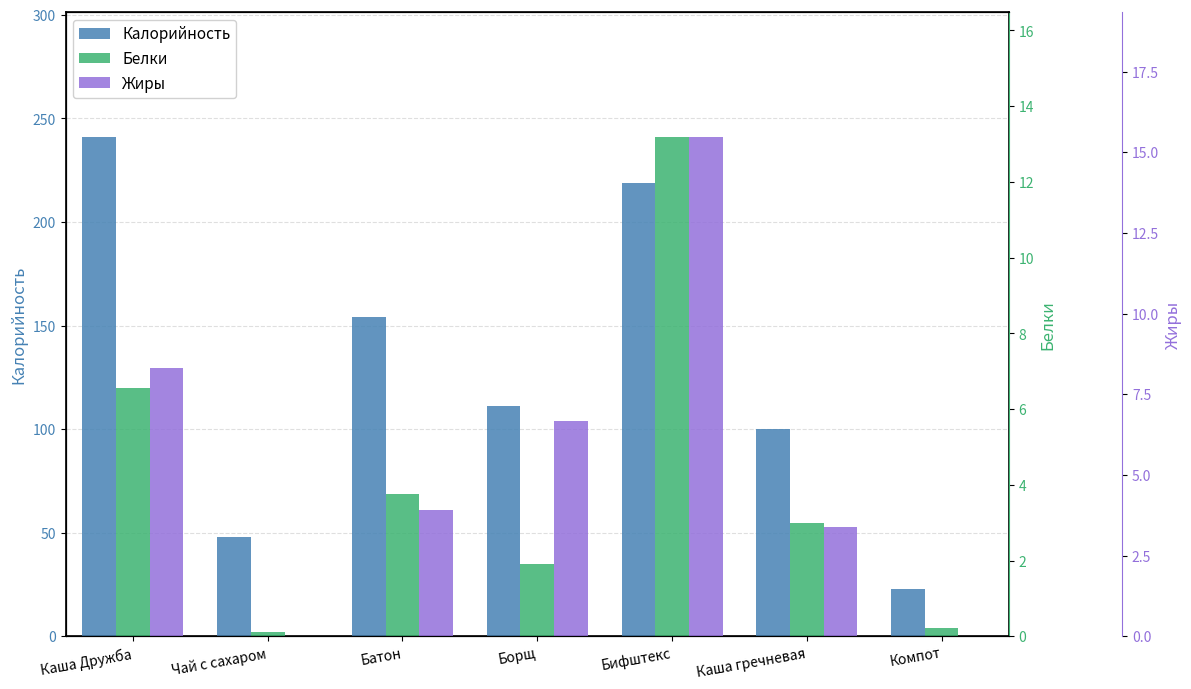

Reading left to right, list all the values displayed in this chart.

Калорийность: Каша Дружба=241.1	Чай с сахаром=48.1	Батон=153.9	Борщ=111.1	Бифштекс=218.8	Каша гречневая=100.0	Компот=23.0
Белки: Каша Дружба=6.5	Чай с сахаром=0.1	Батон=3.8	Борщ=1.9	Бифштекс=13.2	Каша гречневая=3.0	Компот=0.2
Жиры: Каша Дружба=8.3	Чай с сахаром=0.0	Батон=3.9	Борщ=6.7	Бифштекс=15.5	Каша гречневая=3.4	Компот=0.0